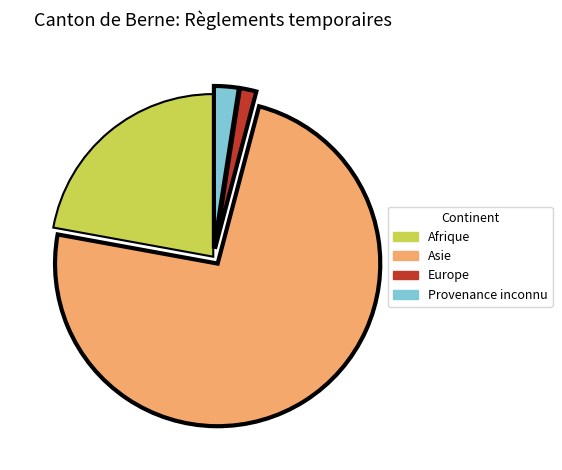

Is the sum of Europe and Provenance inconnu greater than half?

No